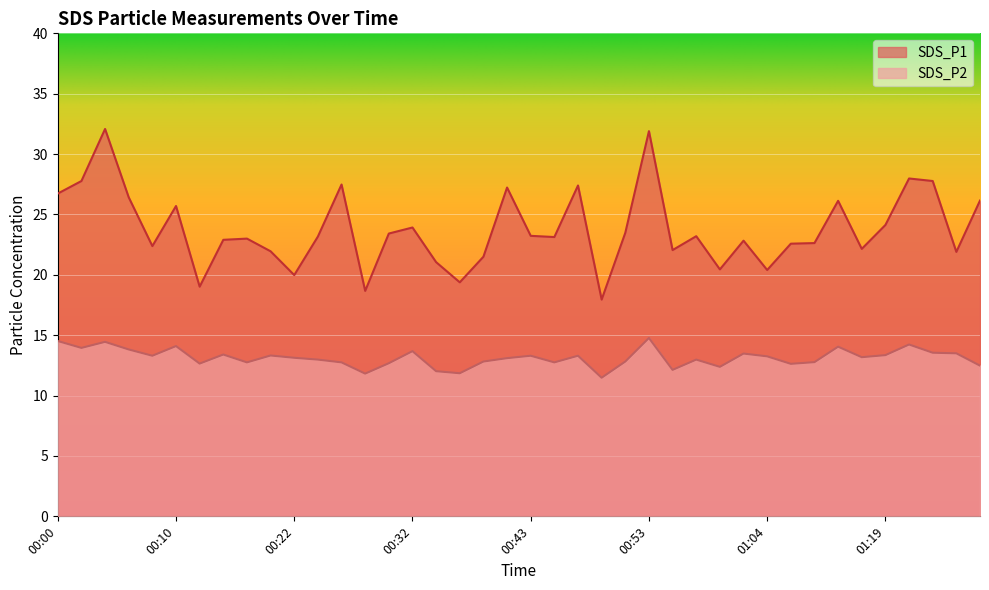

Count the number of data series in this chart.

2